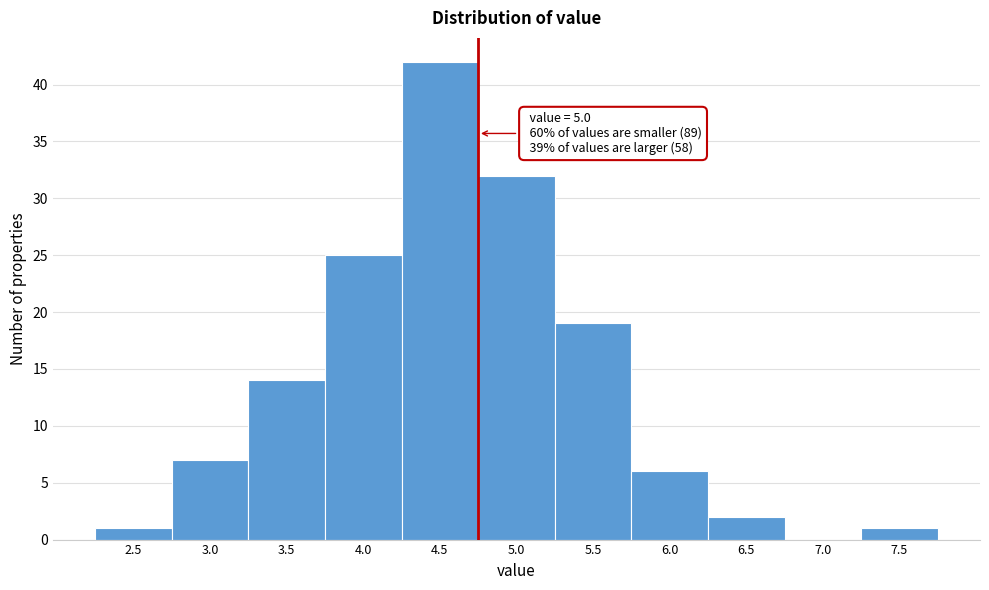

Reading left to right, what are all the values shown in this chart?

2.5=1	3.0=7	3.5=14	4.0=25	4.5=42	5.0=32	5.5=19	6.0=6	6.5=2	7.0=0	7.5=1